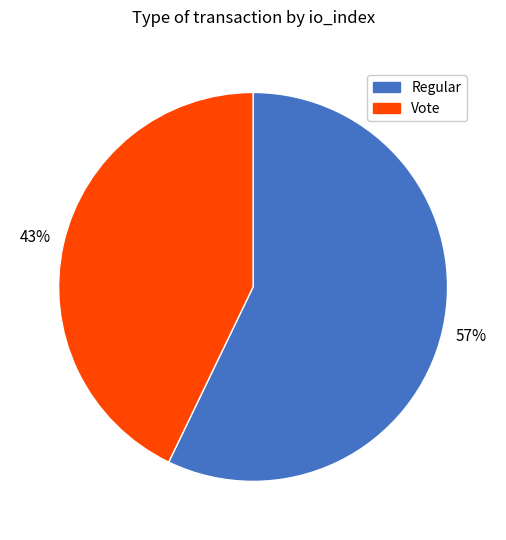

What percentage is the Vote slice, to the nearest percent?

43%